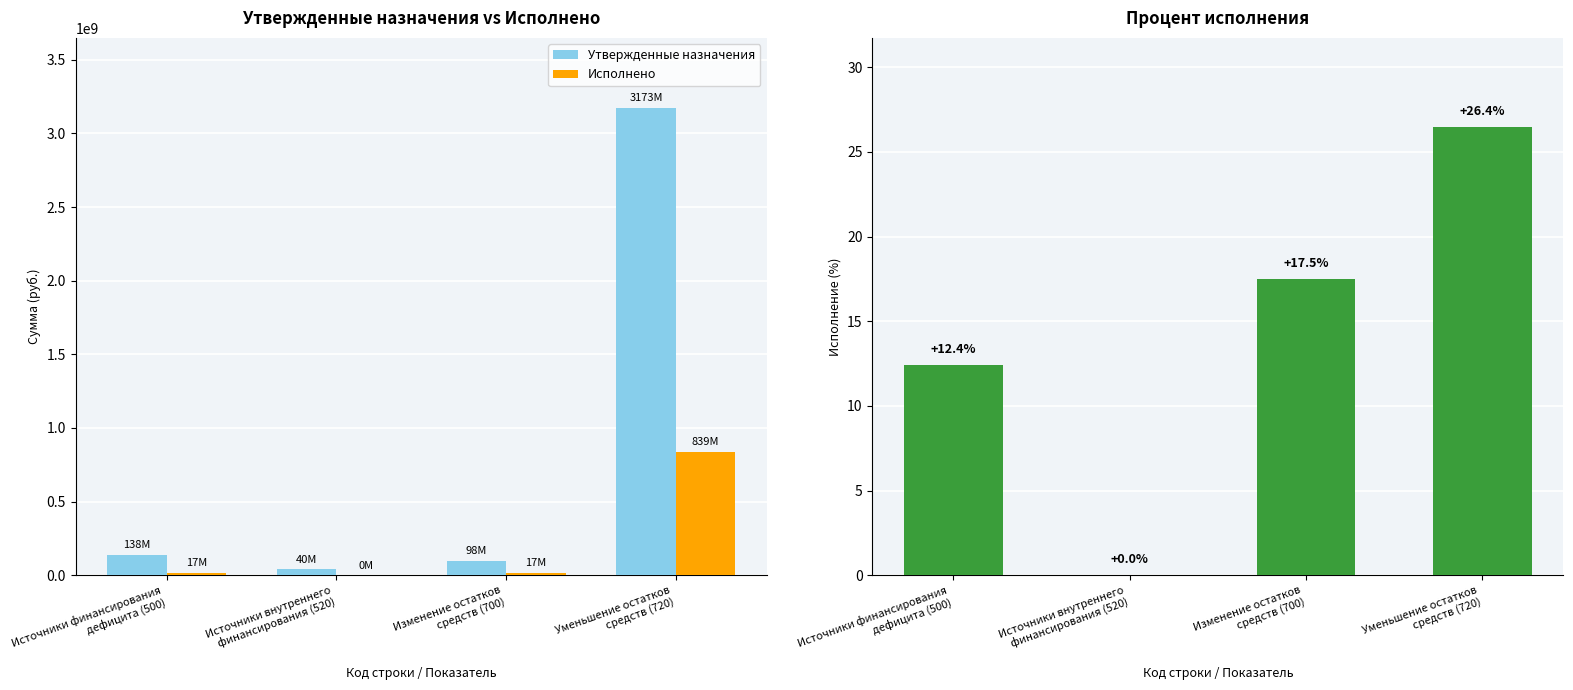

Reading left to right, transcribe all the data shown in this chart.

Утвержденные назначения: Источники финансирования
дефицита (500)=138019213.0	Источники внутреннего
финансирования (520)=40000000.0	Изменение остатков
средств (700)=98019213.0	Уменьшение остатков
средств (720)=3172935602.1
Исполнено: Источники финансирования
дефицита (500)=17130309.4	Источники внутреннего
финансирования (520)=0.0	Изменение остатков
средств (700)=17130309.4	Уменьшение остатков
средств (720)=839099904.1
Исполнение (%): Источники финансирования
дефицита (500)=12.4	Источники внутреннего
финансирования (520)=0.0	Изменение остатков
средств (700)=17.5	Уменьшение остатков
средств (720)=26.4